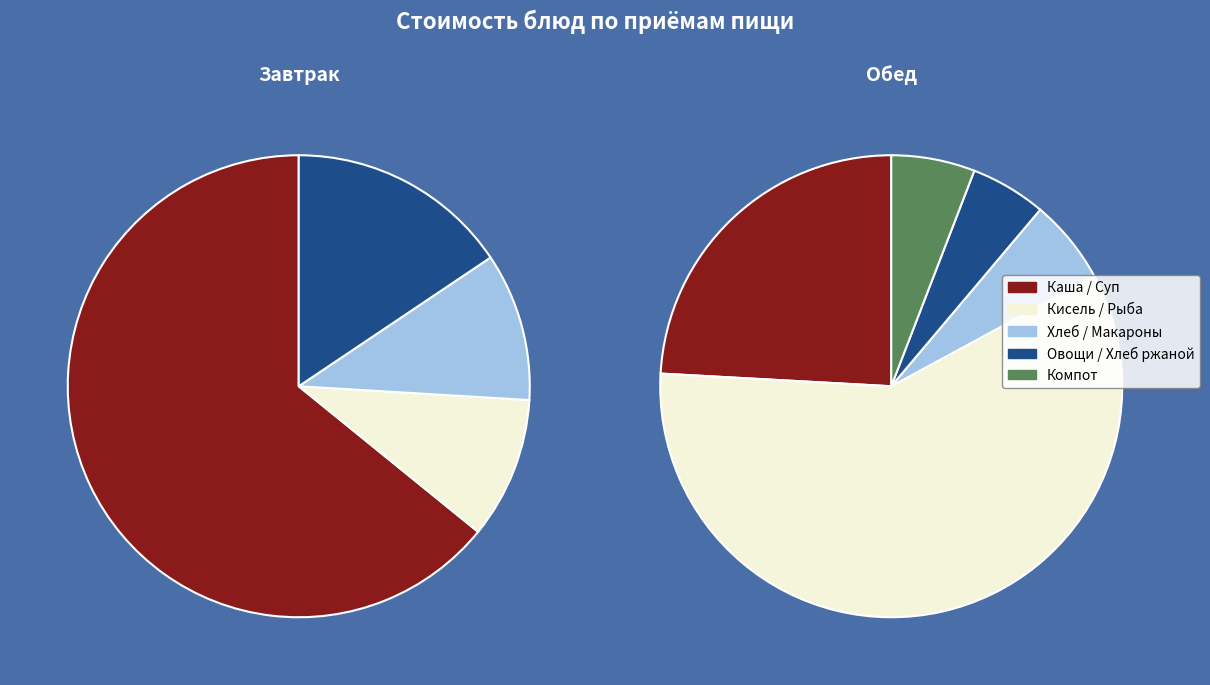

Does Хлеб ржаной represent more than half of the total?

No